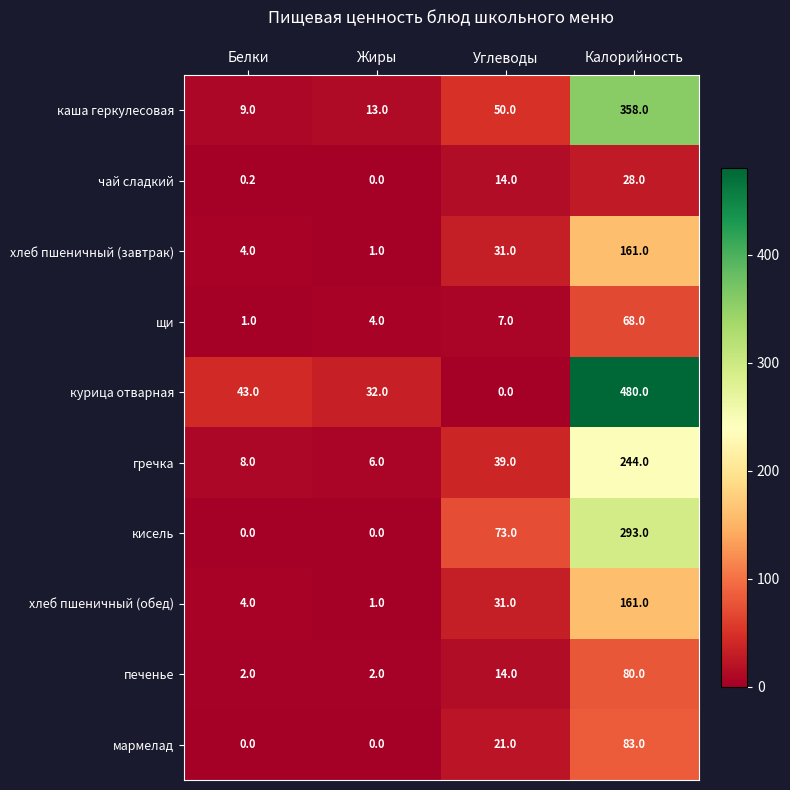

Is the value of хлеб пшеничный (завтрак) at Калорийность greater than the value of щи at Углеводы?

Yes